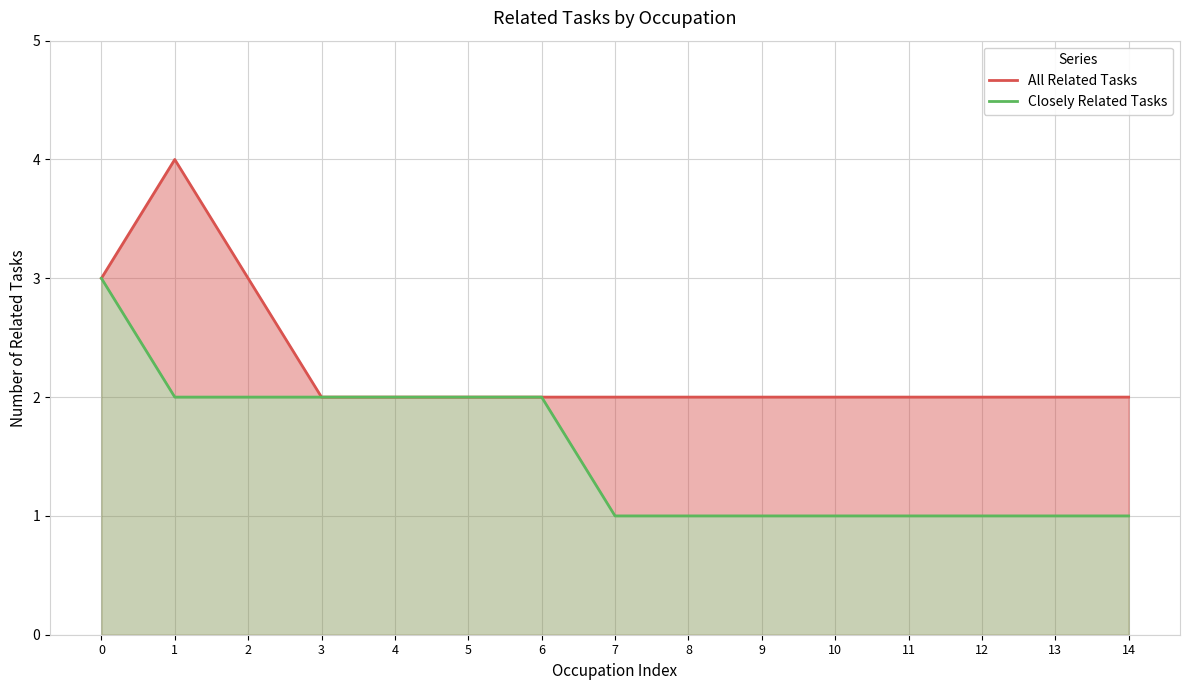

At which category does the chart reach its peak across all series?

1